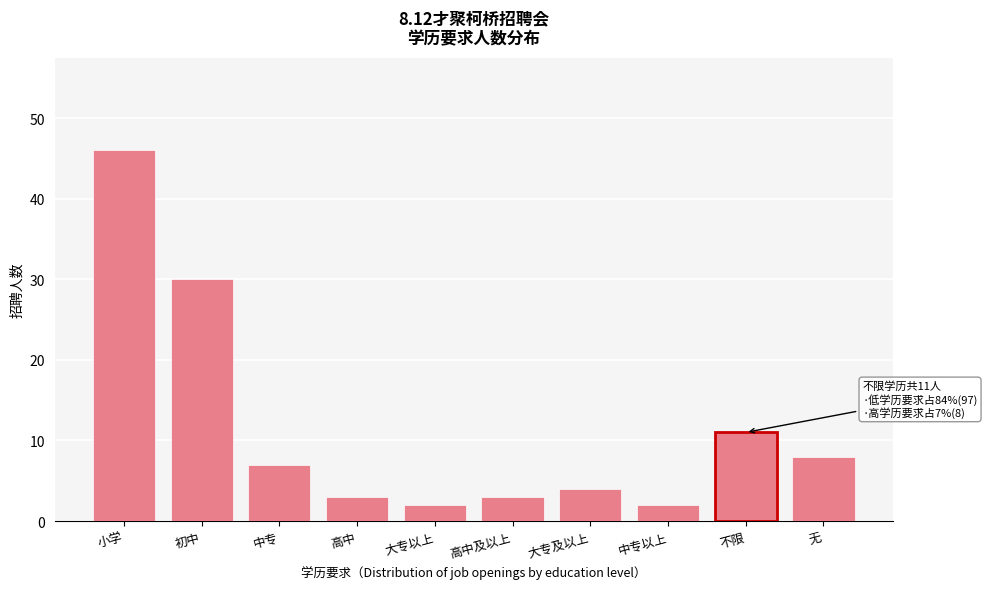

Reading left to right, what are all the values shown in this chart?

小学=46	初中=30	中专=7	高中=3	大专以上=2	高中及以上=3	大专及以上=4	中专以上=2	不限=11	无=8